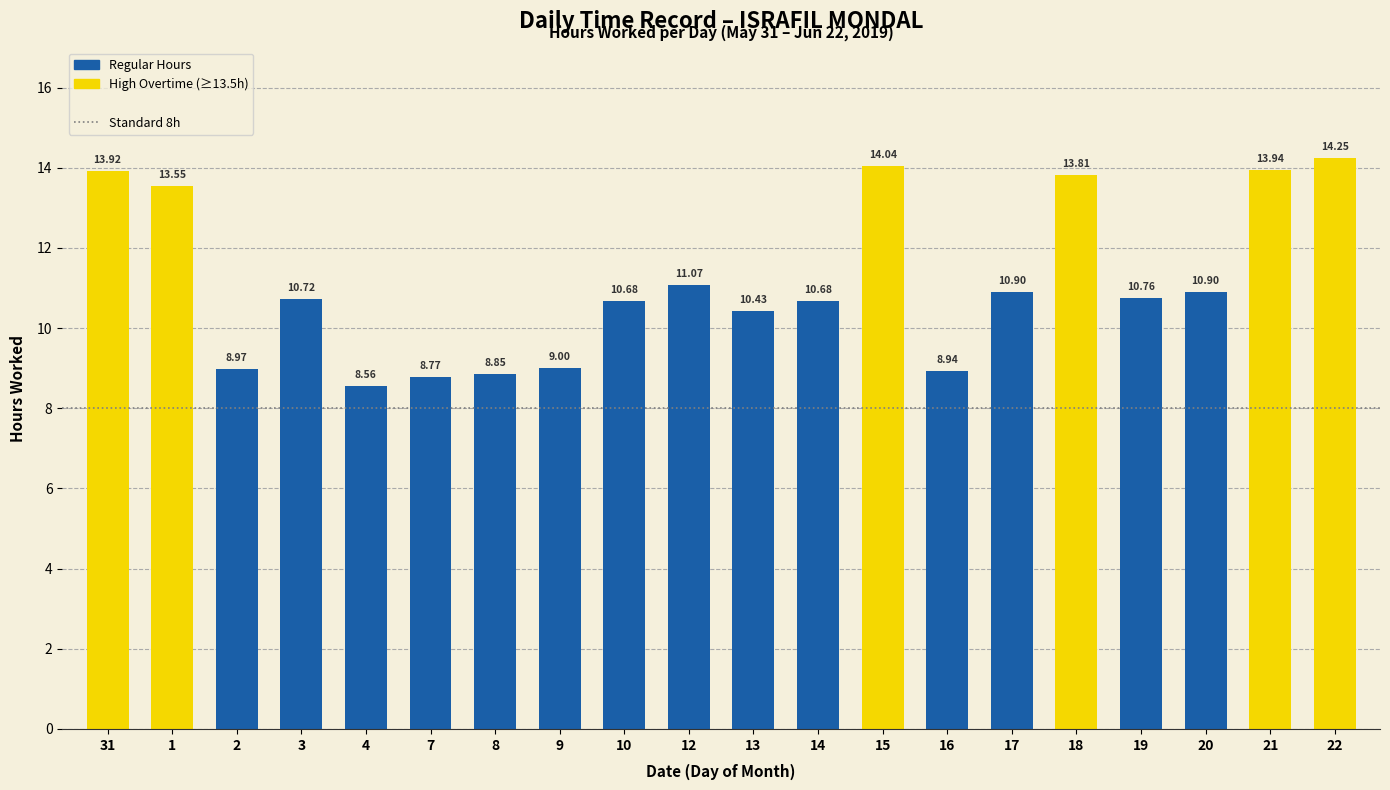

What is the minimum value shown in the chart?

8.6